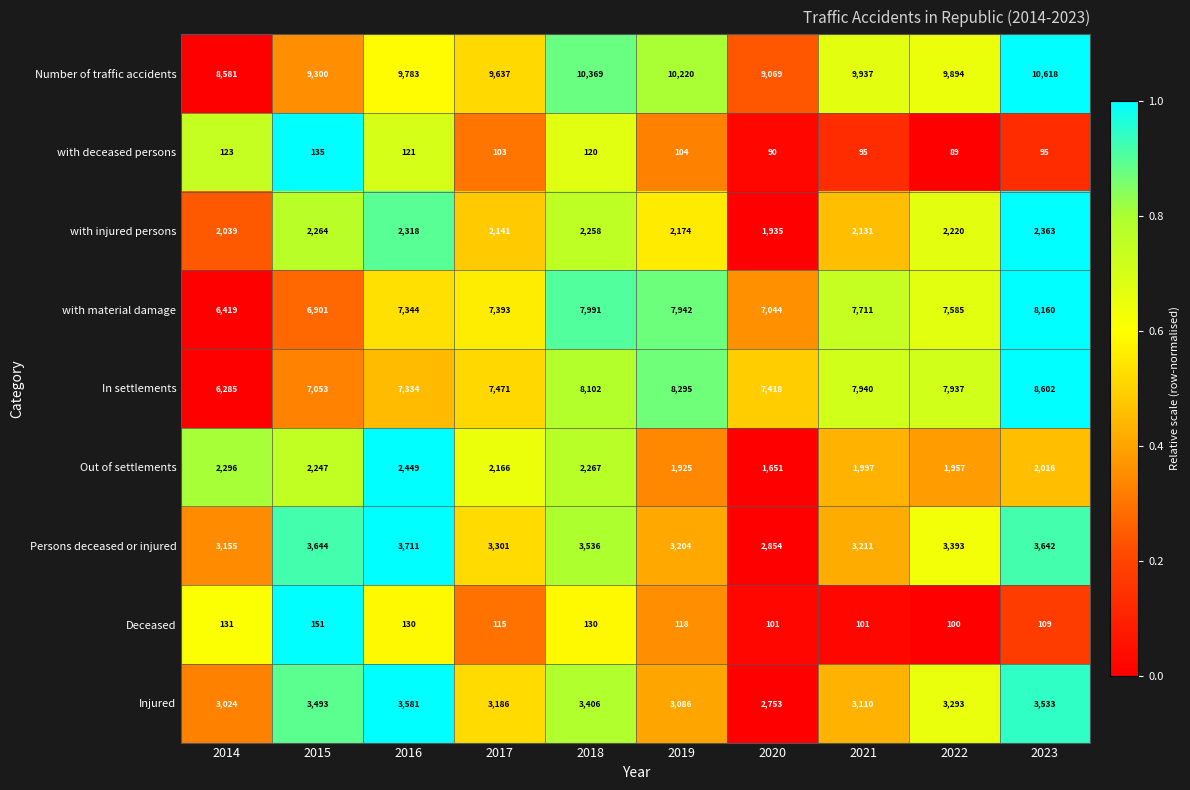

Which series changed the most between 2018 and 2020?

Number of traffic accidents